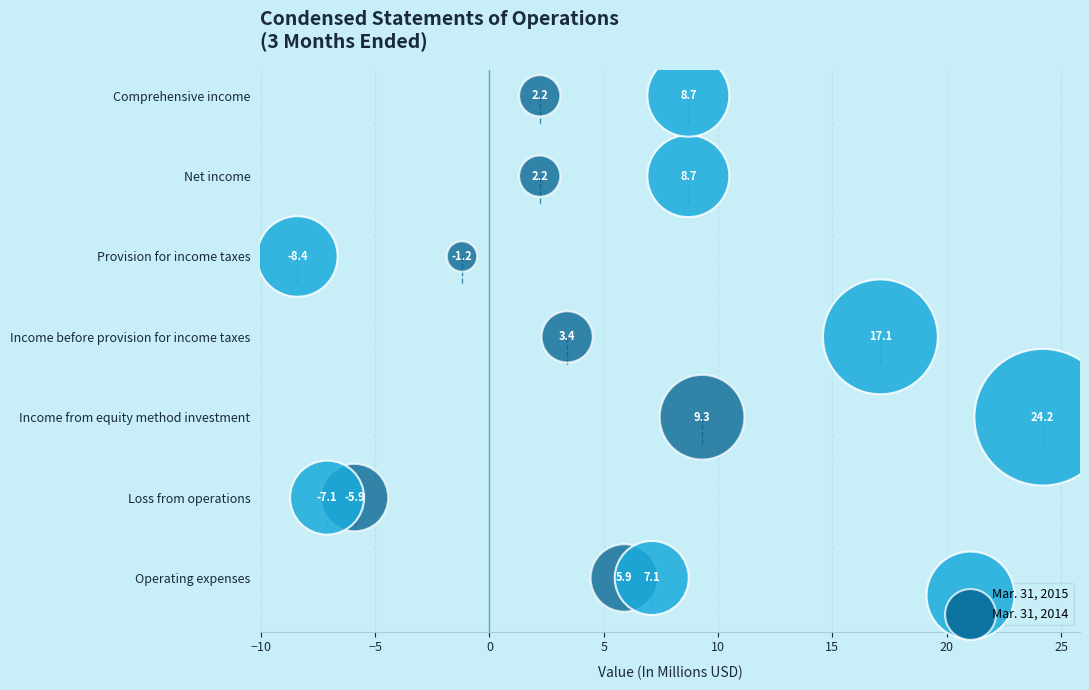

What are all the series names shown in the legend?

Mar. 31, 2015, Mar. 31, 2014